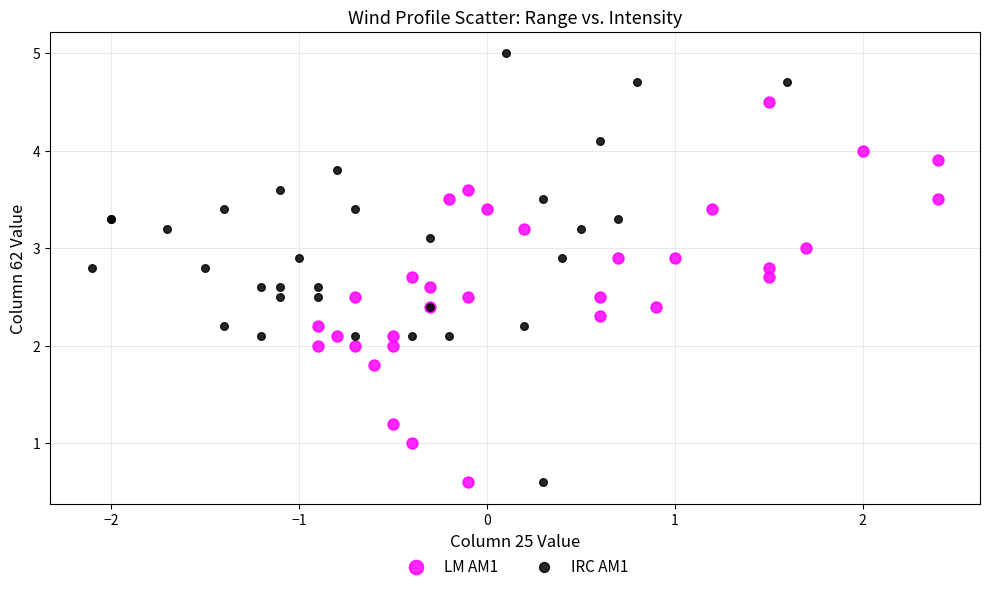

Which series reaches the maximum Y coordinate?

IRC AM1